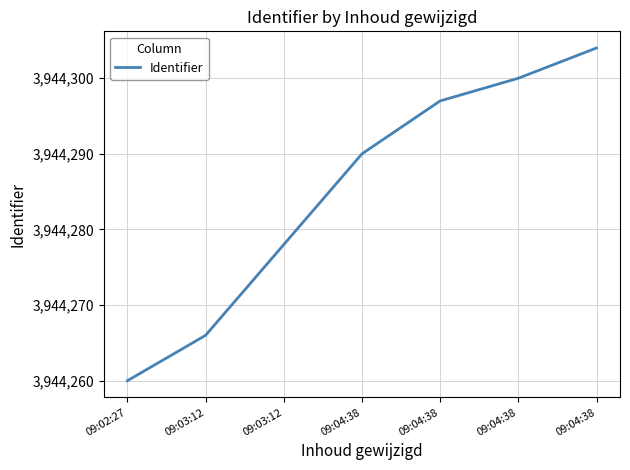

What is the smallest value displayed?

3944260